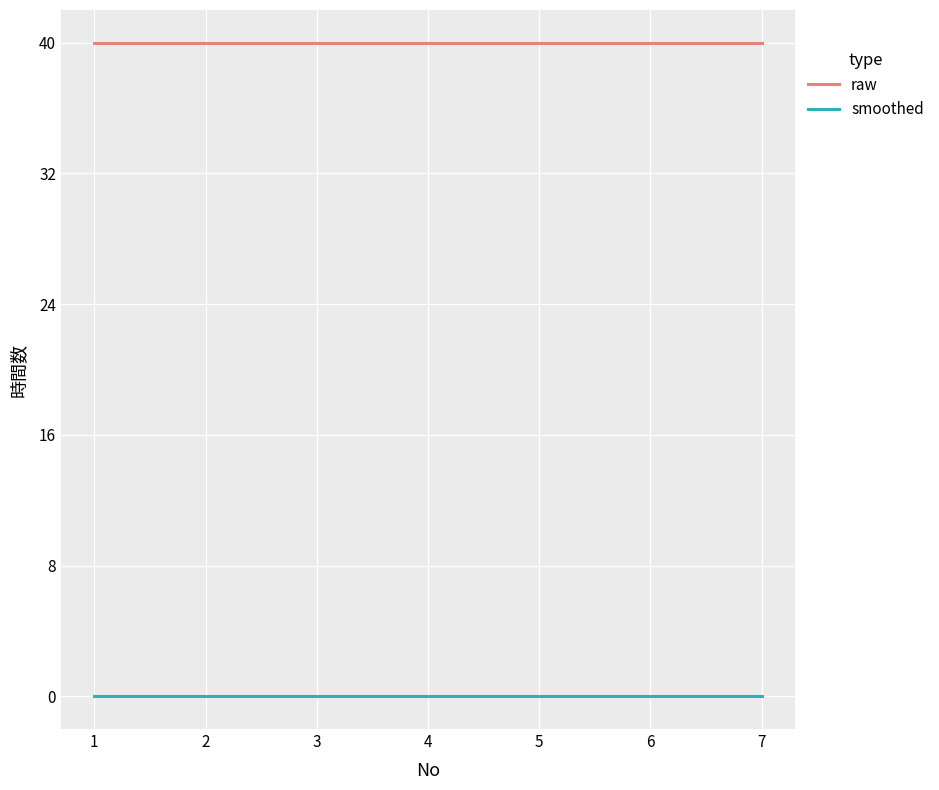

What is the greatest value displayed?

40